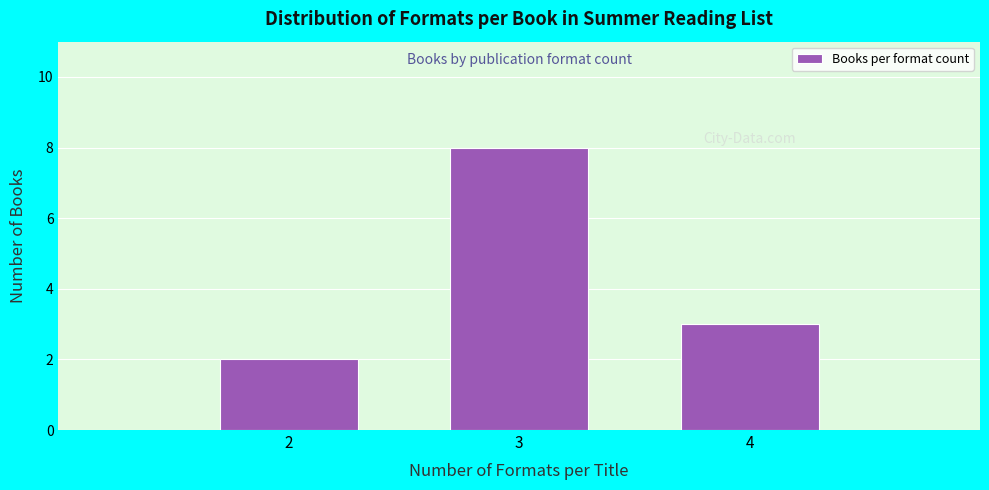

Reading left to right, transcribe all the data shown in this chart.

2	8	3